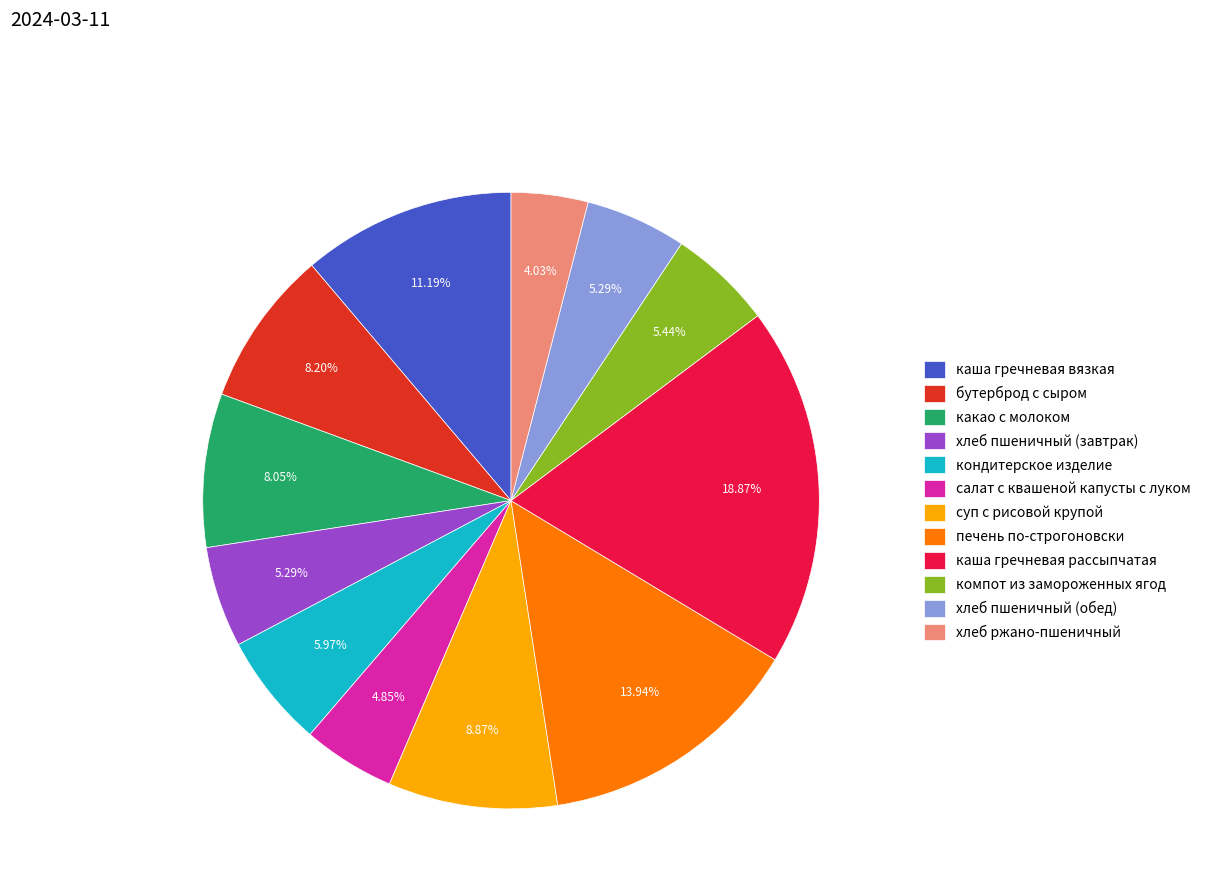

To the nearest percent, what is the difference between the largest and smallest slice percentages?

15%